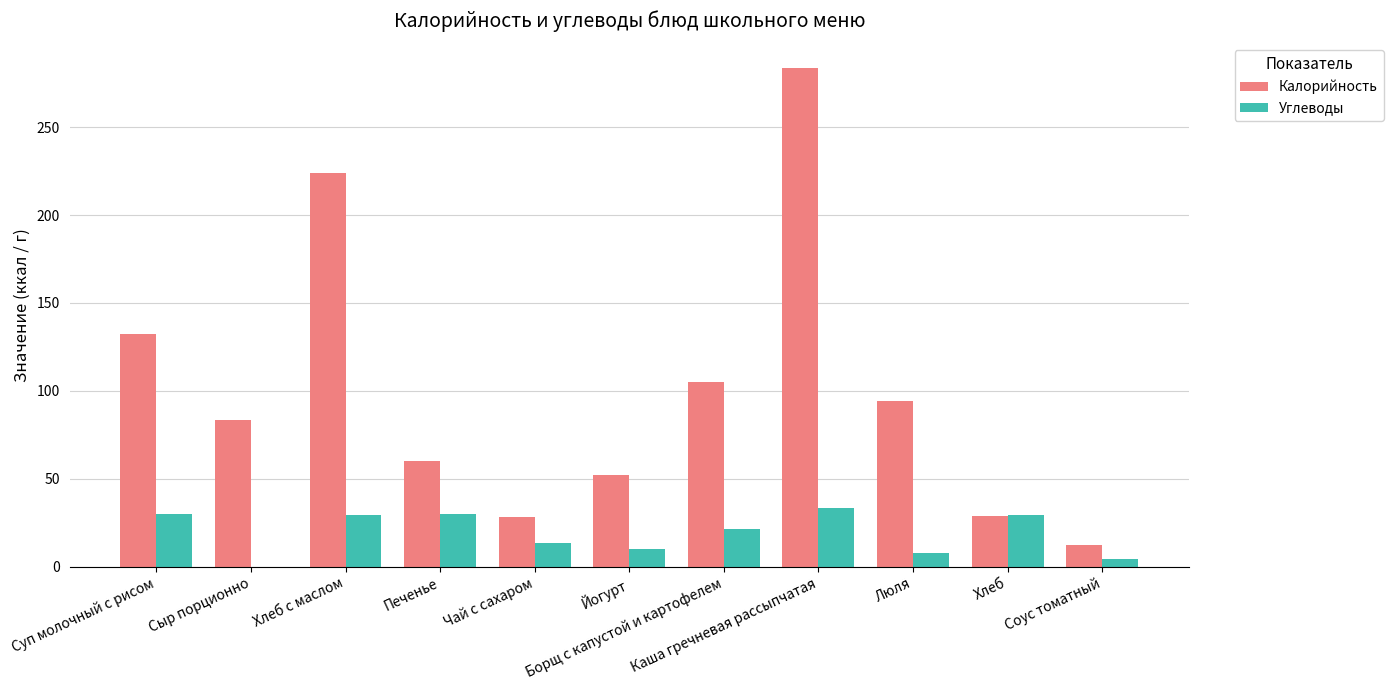

Which series changed the most between Борщ с капустой и картофелем and Соус томатный?

Калорийность